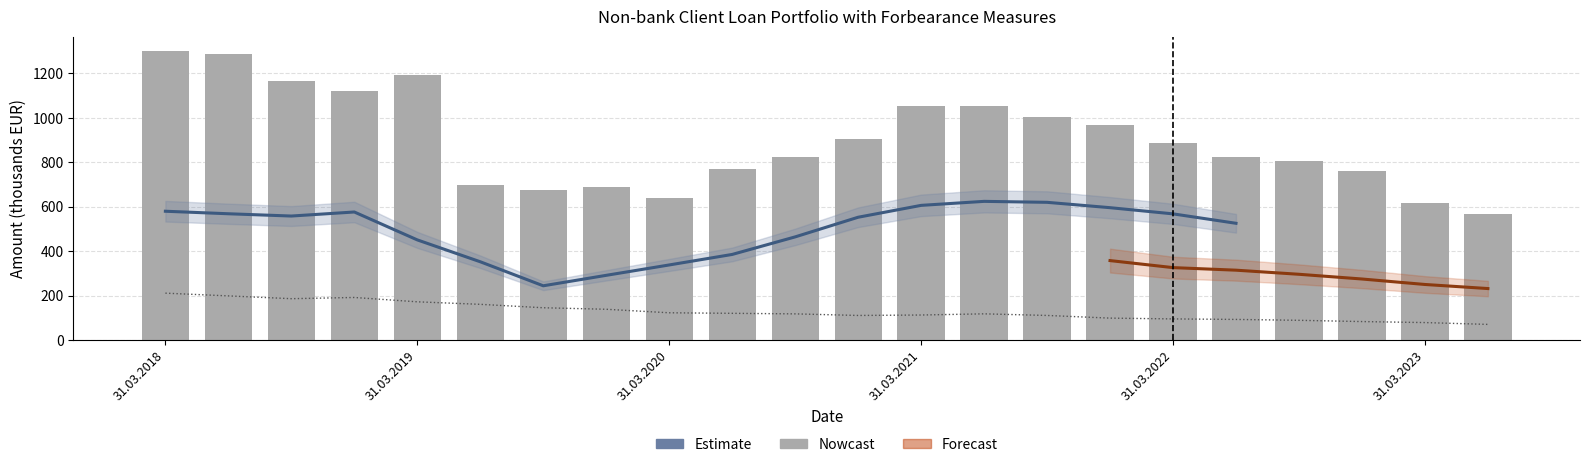

Which category has the highest value in the Accumulated impairment total series?

31.03.2018